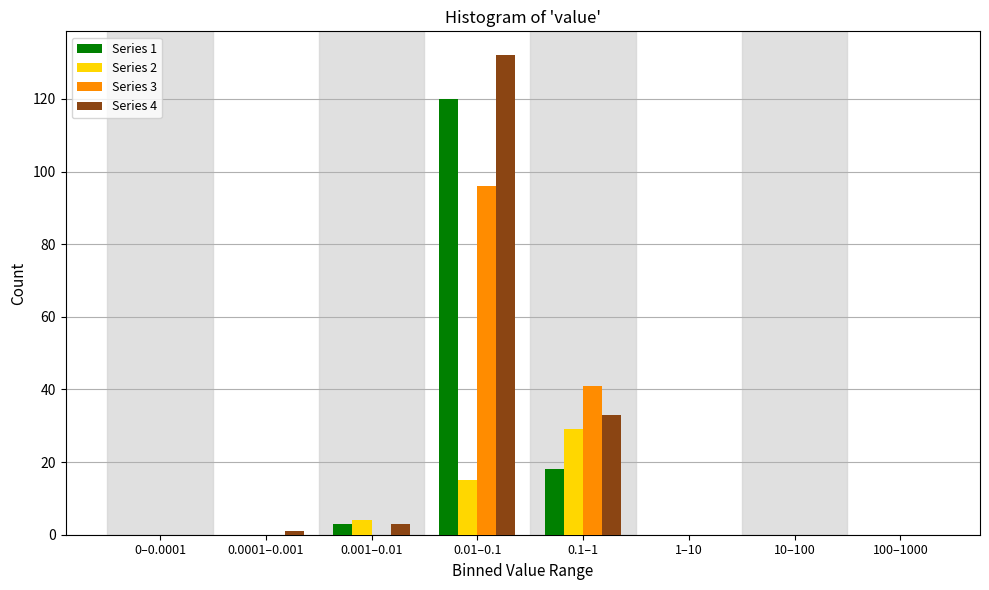

The Series 1 series shows 0 at 1–10. True or false?

True